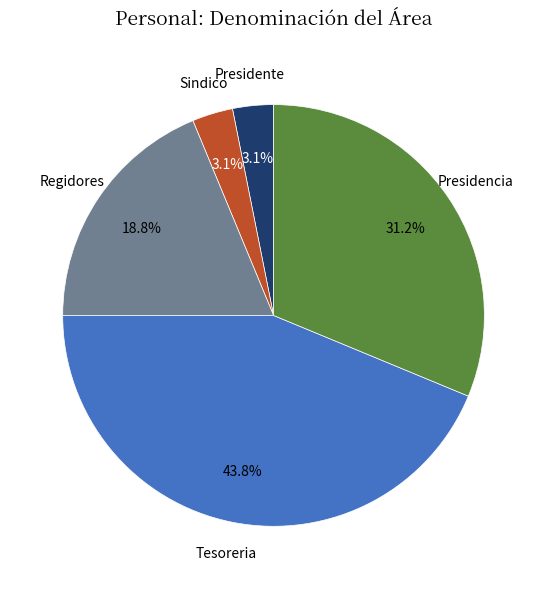

What is the largest slice in the pie chart?

Tesoreria